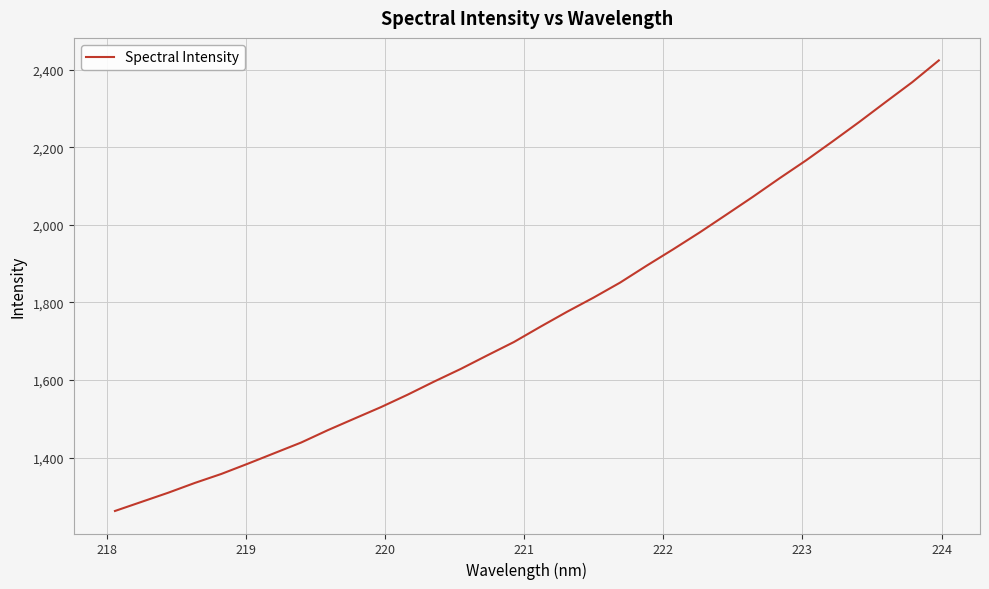

What is the maximum value shown in the chart?

2423.5